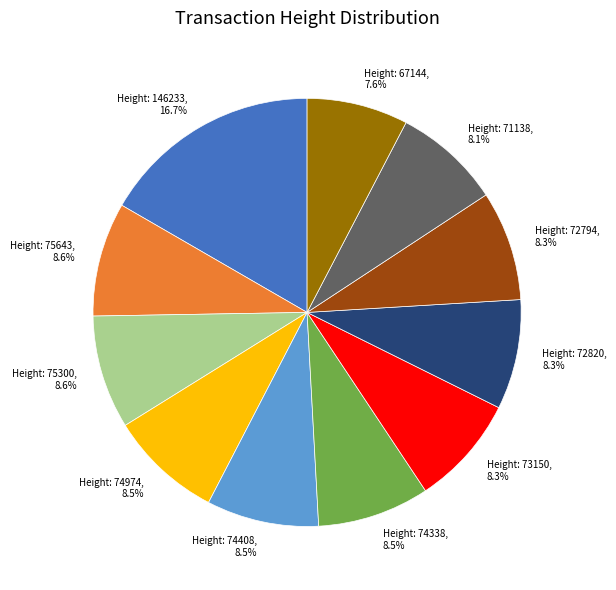

Approximately how many times larger is the value at Height: 75643 compared to Height: 75300?

1.0